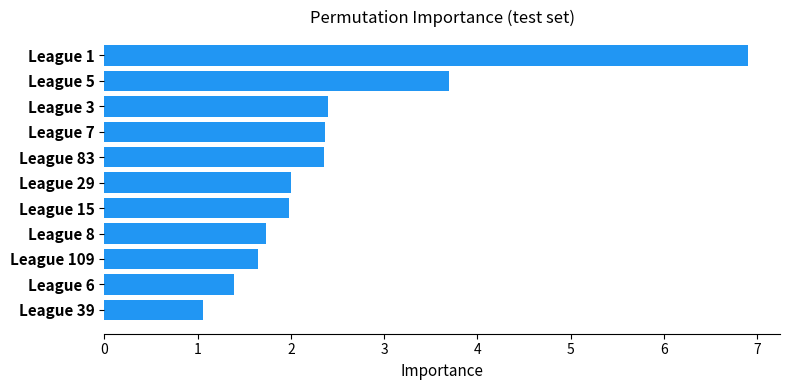

Count the number of data series in this chart.

1